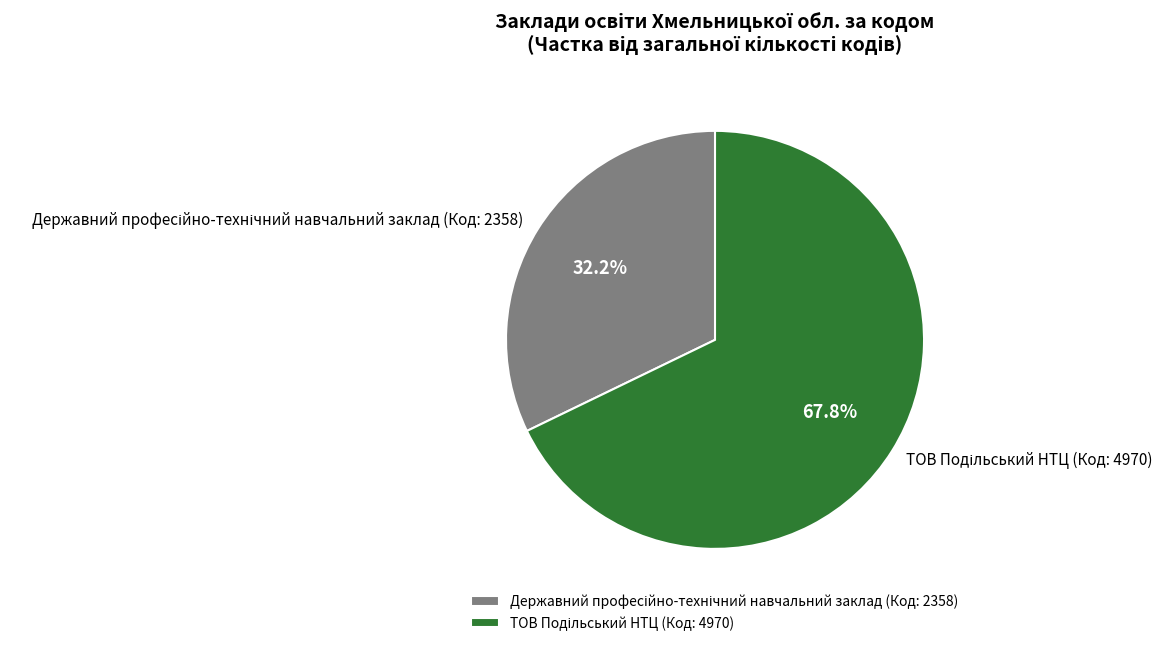

Is there a majority slice in this chart?

Yes